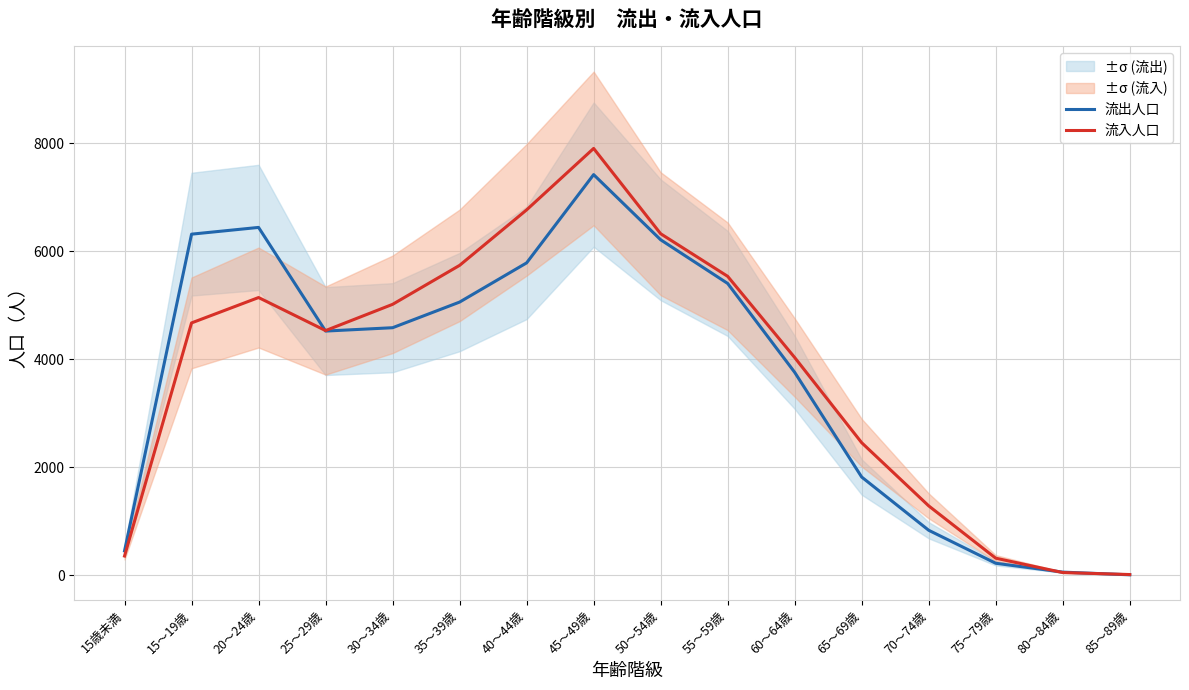

At which category is the sum across all series the highest?

45～49歳